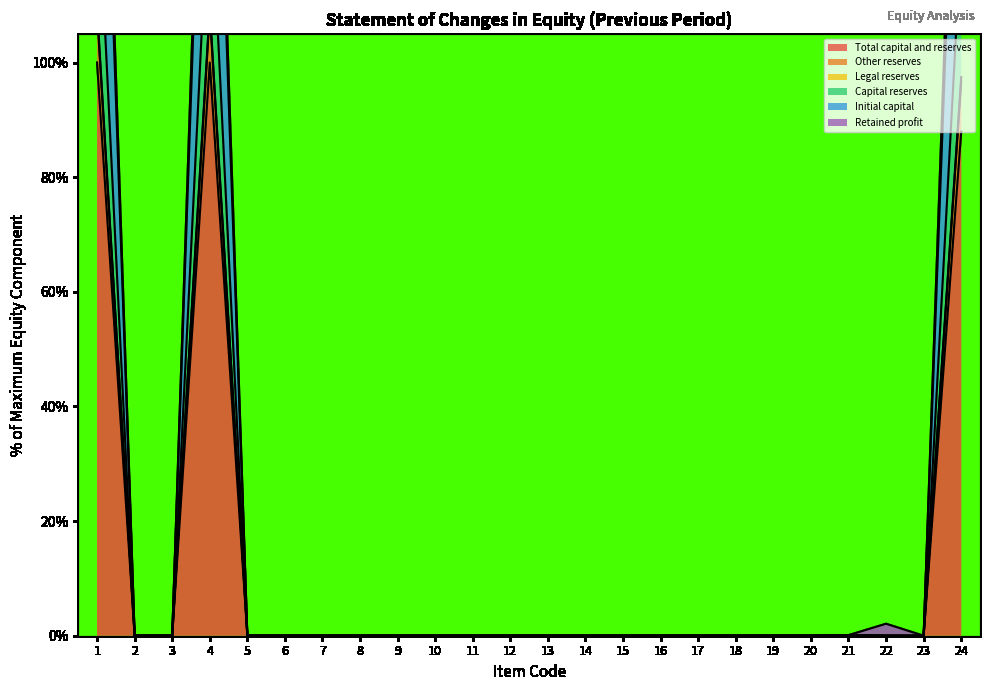

How many positive values does the Capital reserves series have?

4